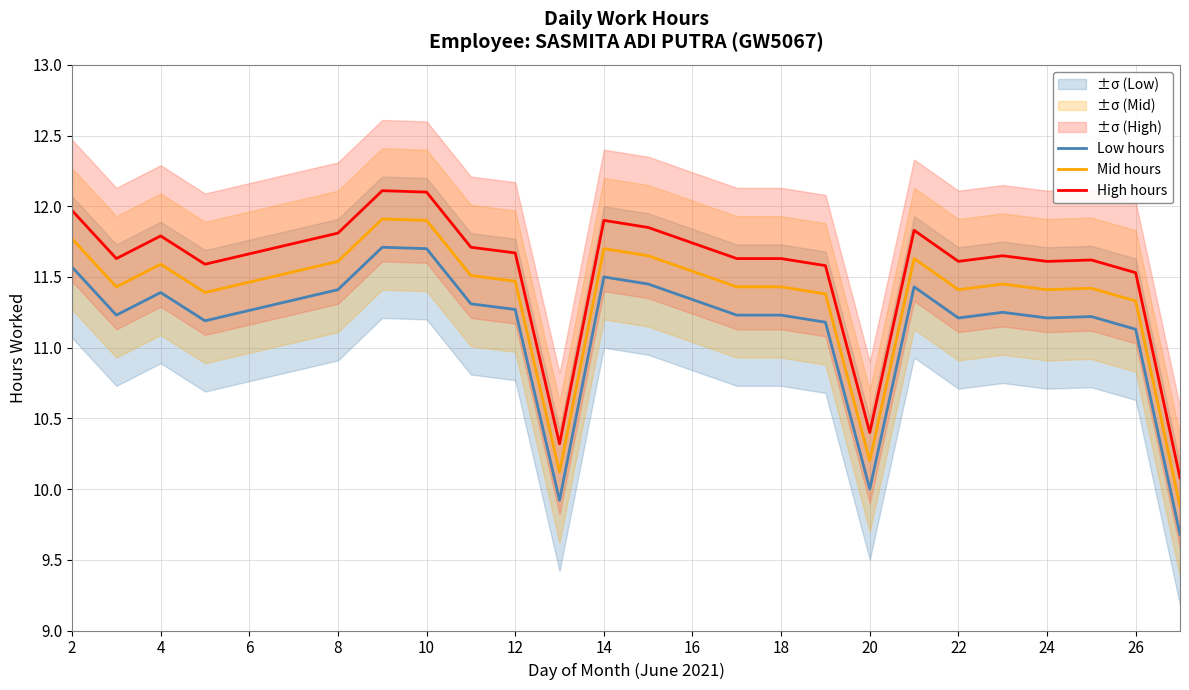

How many data points in High hours are less than 11?

3